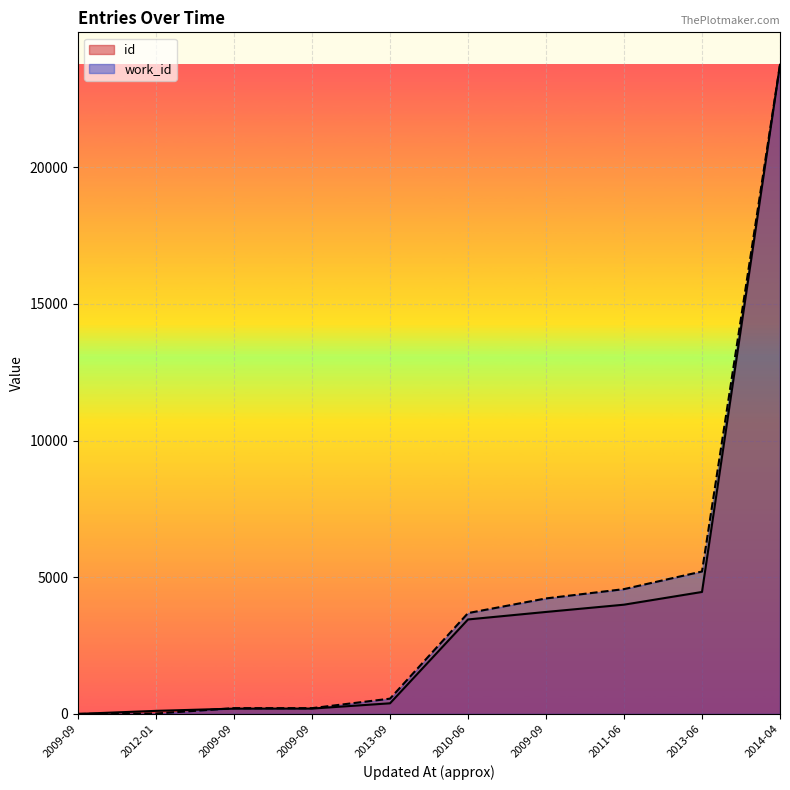

True or false: id has more than 0 points higher than both neighbors.

False